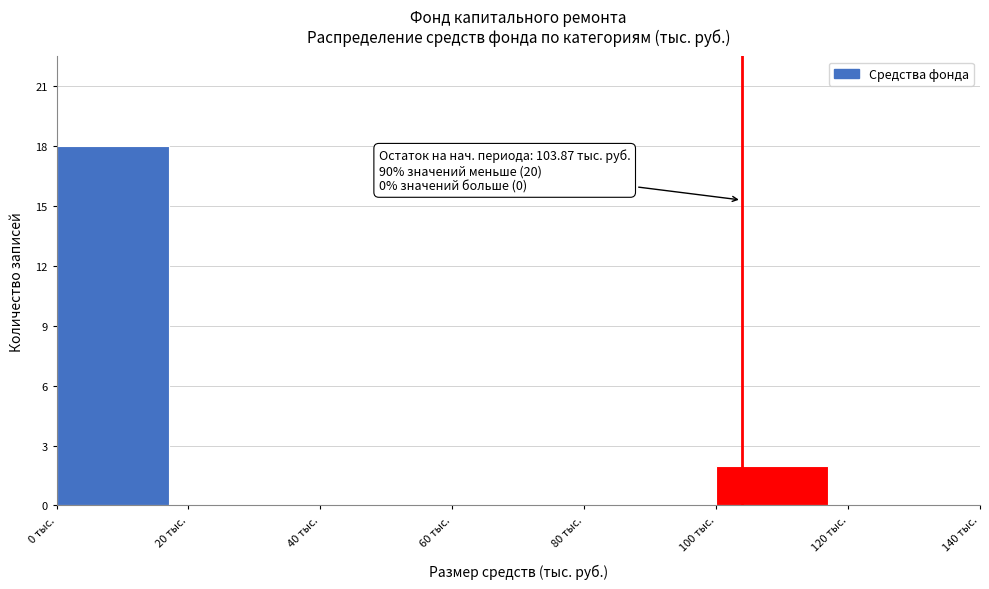

Over which range of the x-axis is the bar tallest?

0 to 20